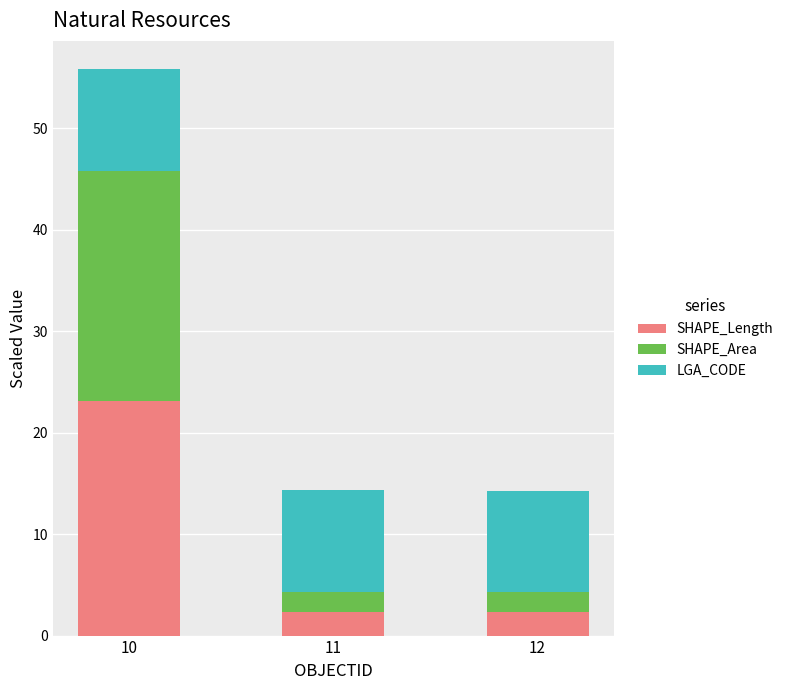

What is the difference between the maximum and second lowest values in the SHAPE_Length series?

20.8